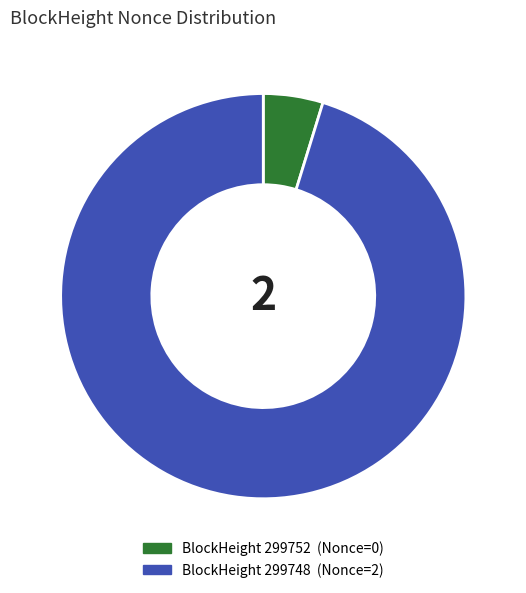

Is there any slice that represents more than half of the pie?

Yes